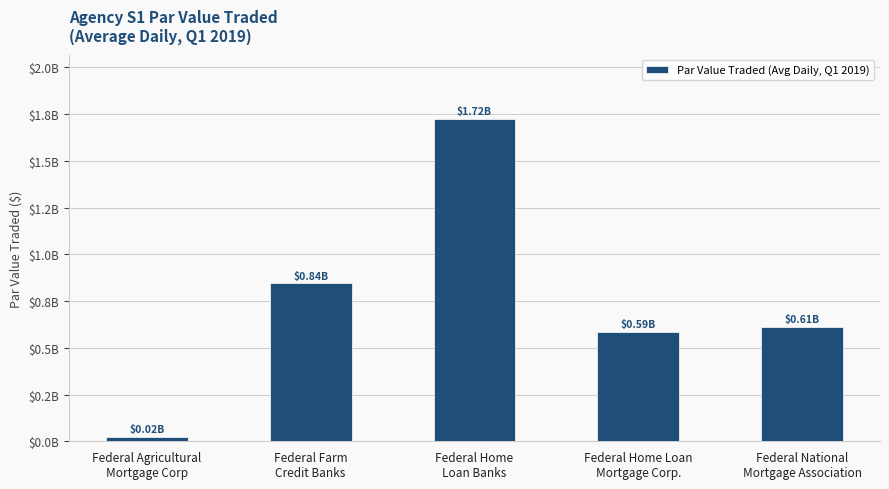

Rank the categories by value from highest to lowest.

Federal Home
Loan Banks, Federal Farm
Credit Banks, Federal National
Mortgage Association, Federal Home Loan
Mortgage Corp., Federal Agricultural
Mortgage Corp